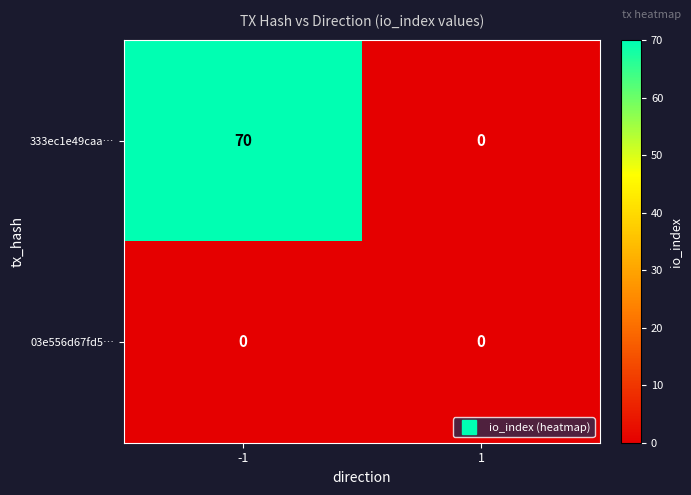

Reading right to left, list all the values displayed in this chart.

333ec1e49caa…: 0	70
03e556d67fd5…: 0	0